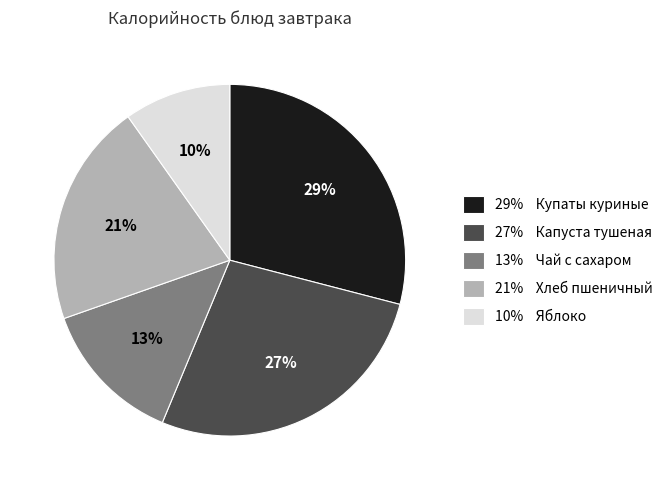

Is there any slice that represents more than half of the pie?

No